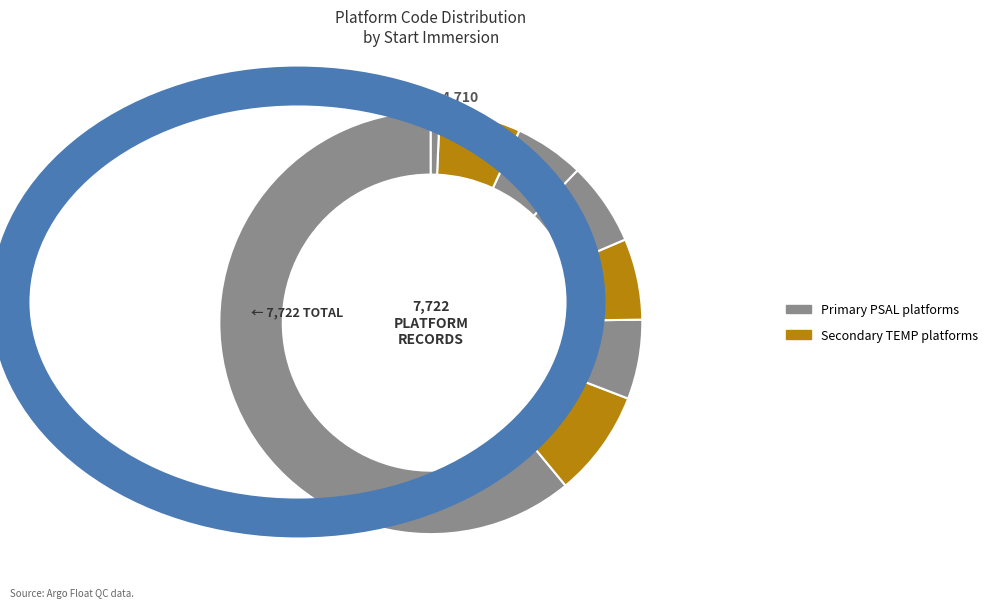

How many segments does this pie chart have?

8